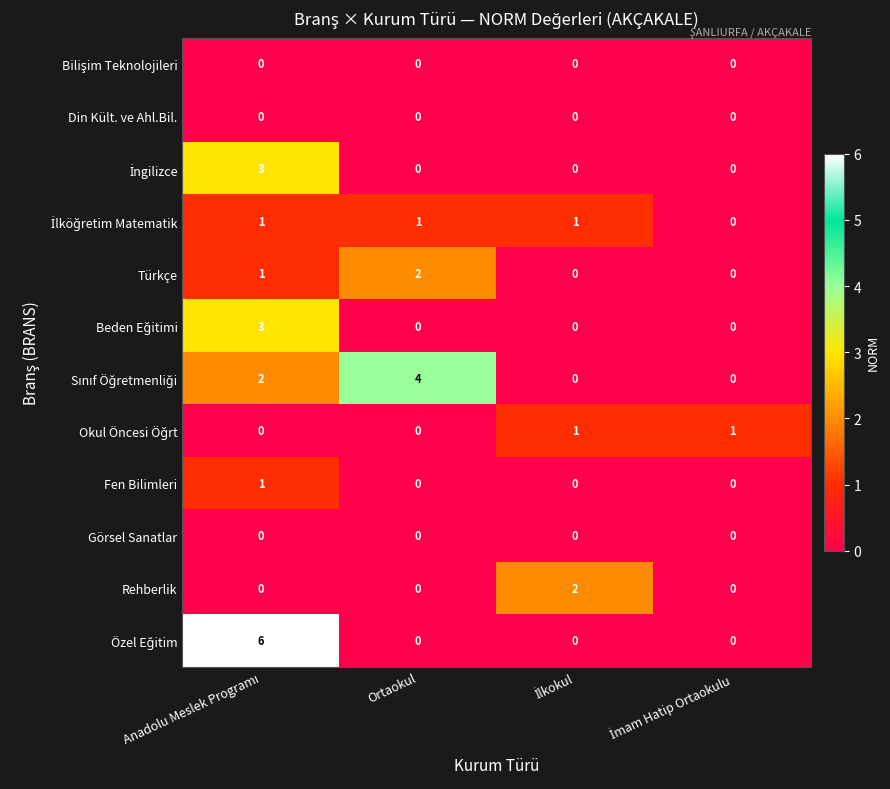

What is the greatest value displayed?

6